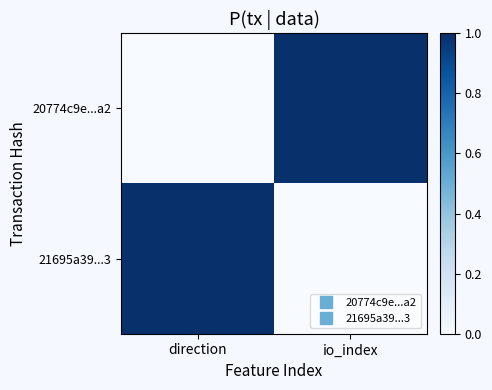

Rank the series by their maximum value, from lowest to highest.

20774c9e...a2, 21695a39...3